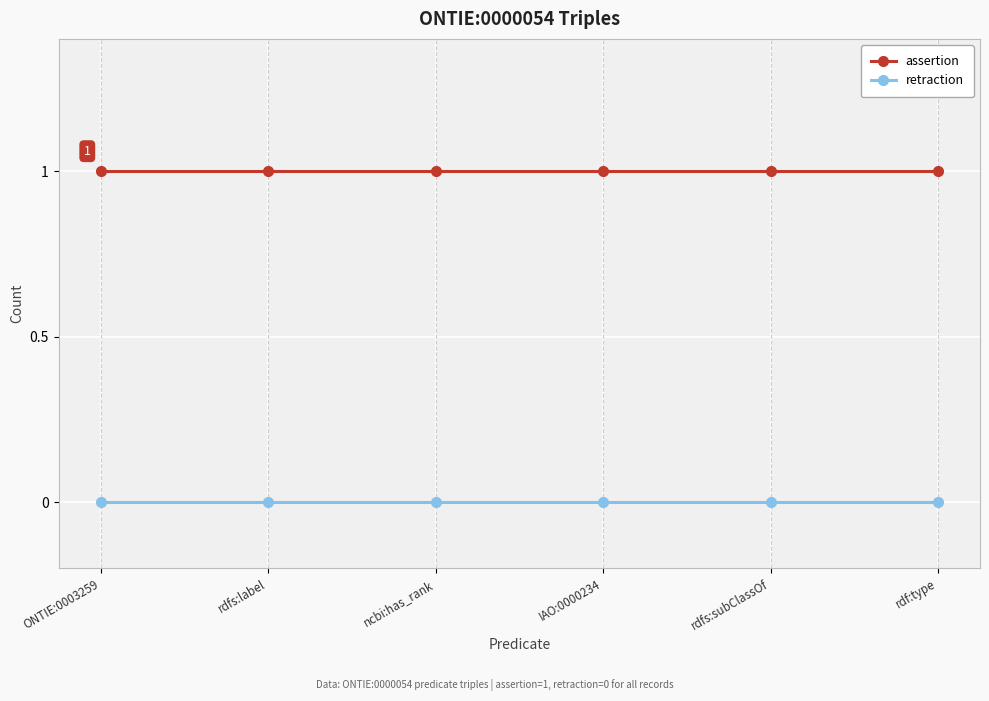

What is the label of the 4th point from the right?

ncbi:has_rank